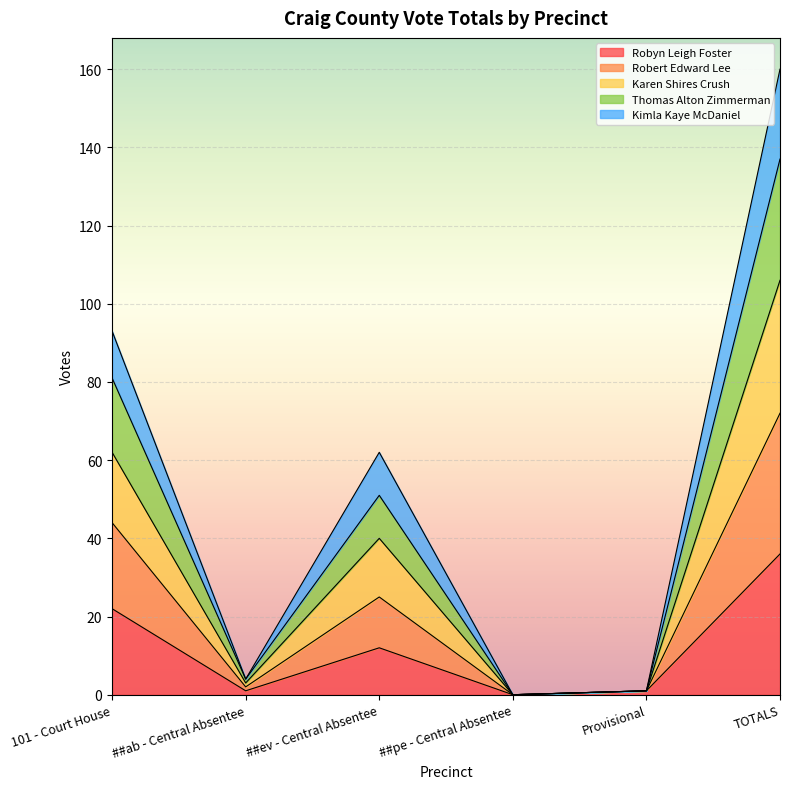

What is the highest value of the Robyn Leigh Foster series?

36